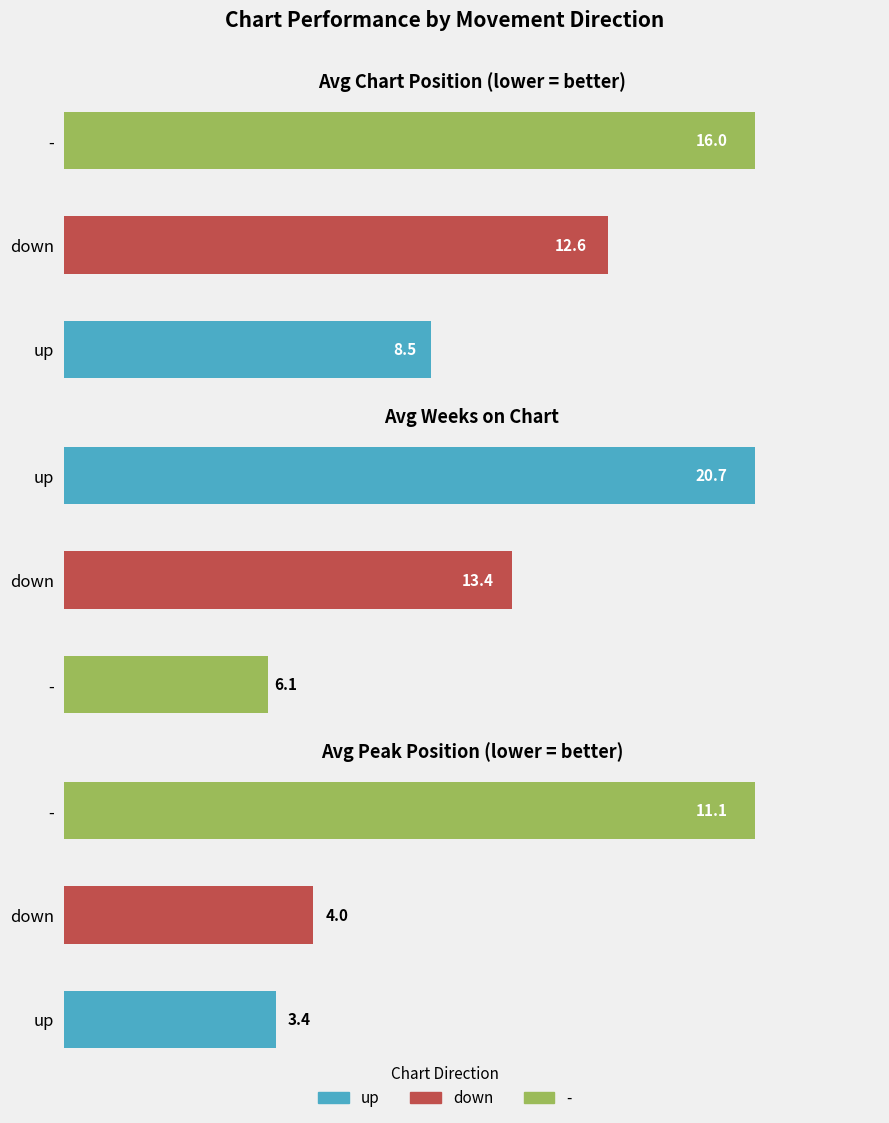

What value does the avg_peak series have at up?

3.4